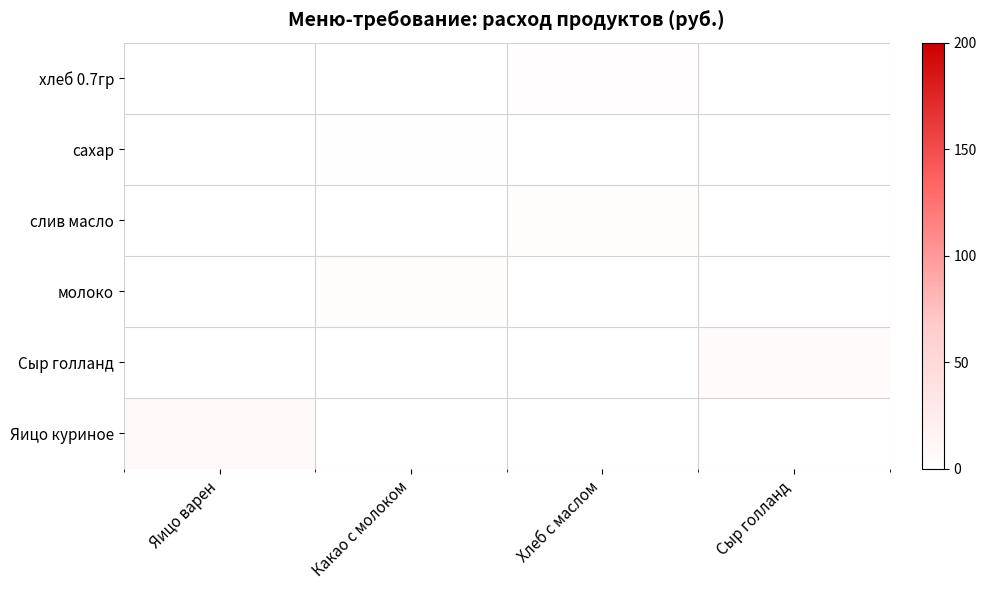

Rank the series by their maximum value, from highest to lowest.

Яицо куриное, Сыр голланд, слив масло, молоко, хлеб 0.7гр, сахар